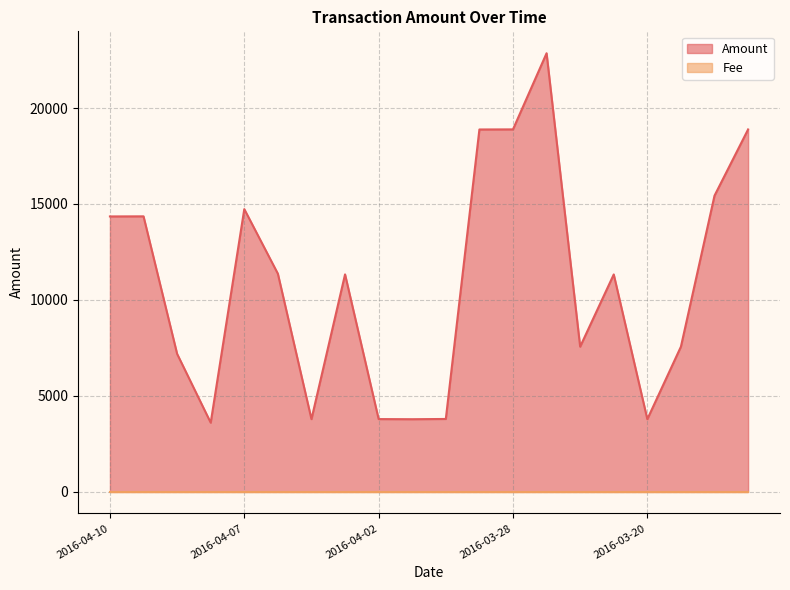

Reading left to right, list all the values displayed in this chart.

14350	14355	7182	3591	14732	11362	3776	11327	3779	3772	3785	18886	18891	22863	7557	11324	3774	7557	15434	18888